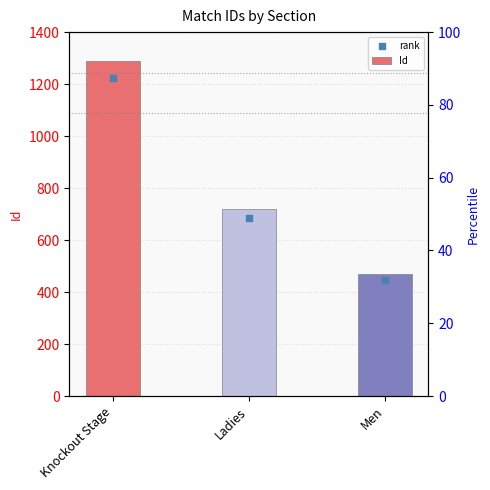

Which series reaches the minimum Y coordinate?

rank